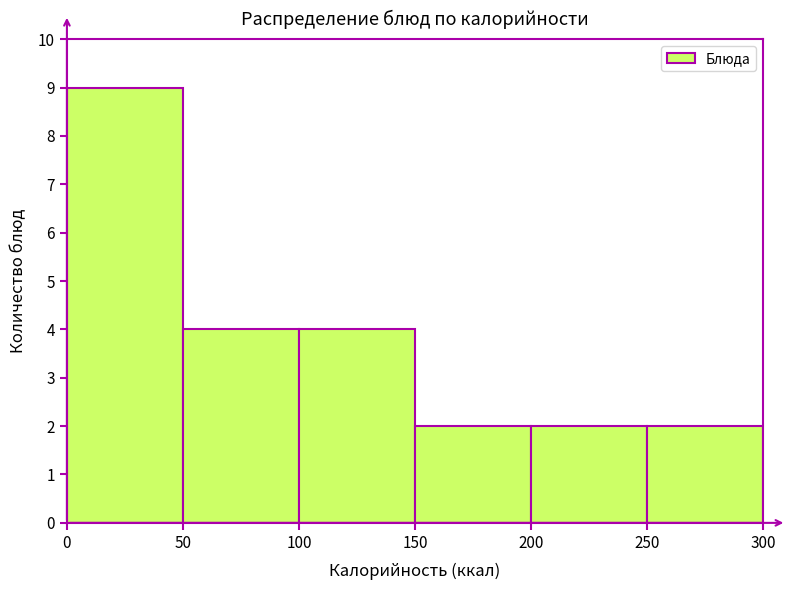

What is the height of the bar covering 200 to 250 on the x-axis? The values are not printed on the chart, so give them approximately, as read against the axis.

2